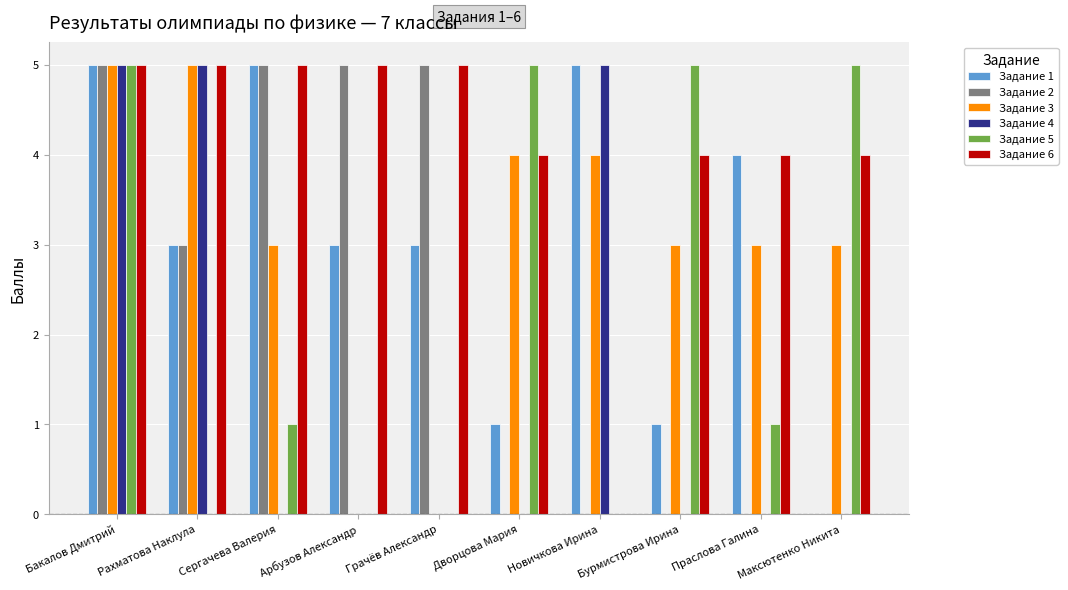

Reading left to right, list all the values displayed in this chart.

Задание 1: 5	3	5	3	3	1	5	1	4	0
Задание 2: 5	3	5	5	5	0	0	0	0	0
Задание 3: 5	5	3	0	0	4	4	3	3	3
Задание 4: 5	5	0	0	0	0	5	0	0	0
Задание 5: 5	0	1	0	0	5	0	5	1	5
Задание 6: 5	5	5	5	5	4	0	4	4	4